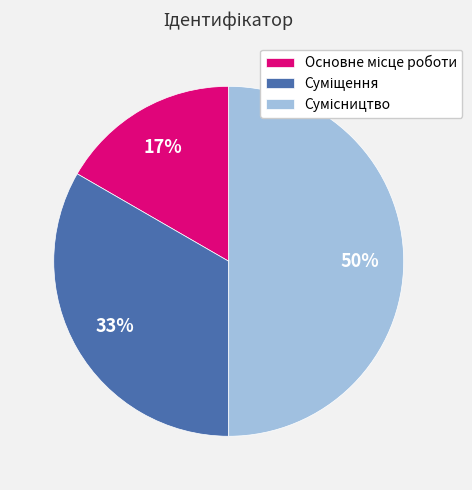

To the nearest percent, what is the difference between the largest and smallest slice percentages?

33%